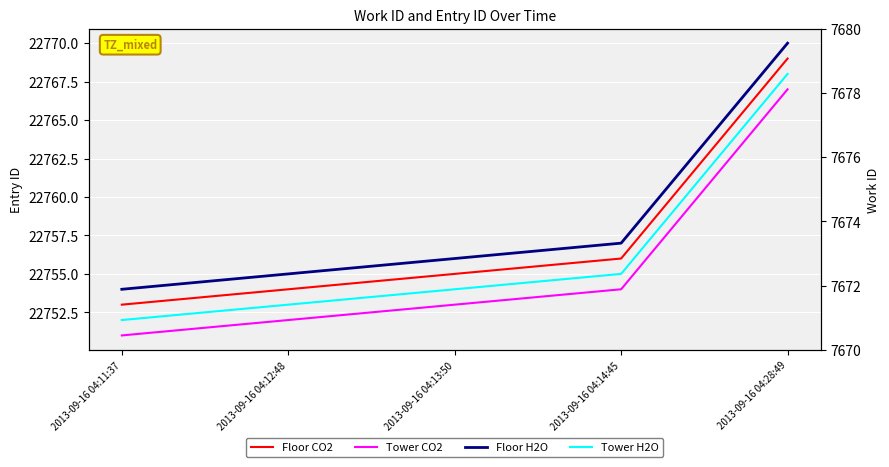

Between 2013-09-16 04:12:48 and 2013-09-16 04:13:50, which series saw the biggest shift?

Floor CO2